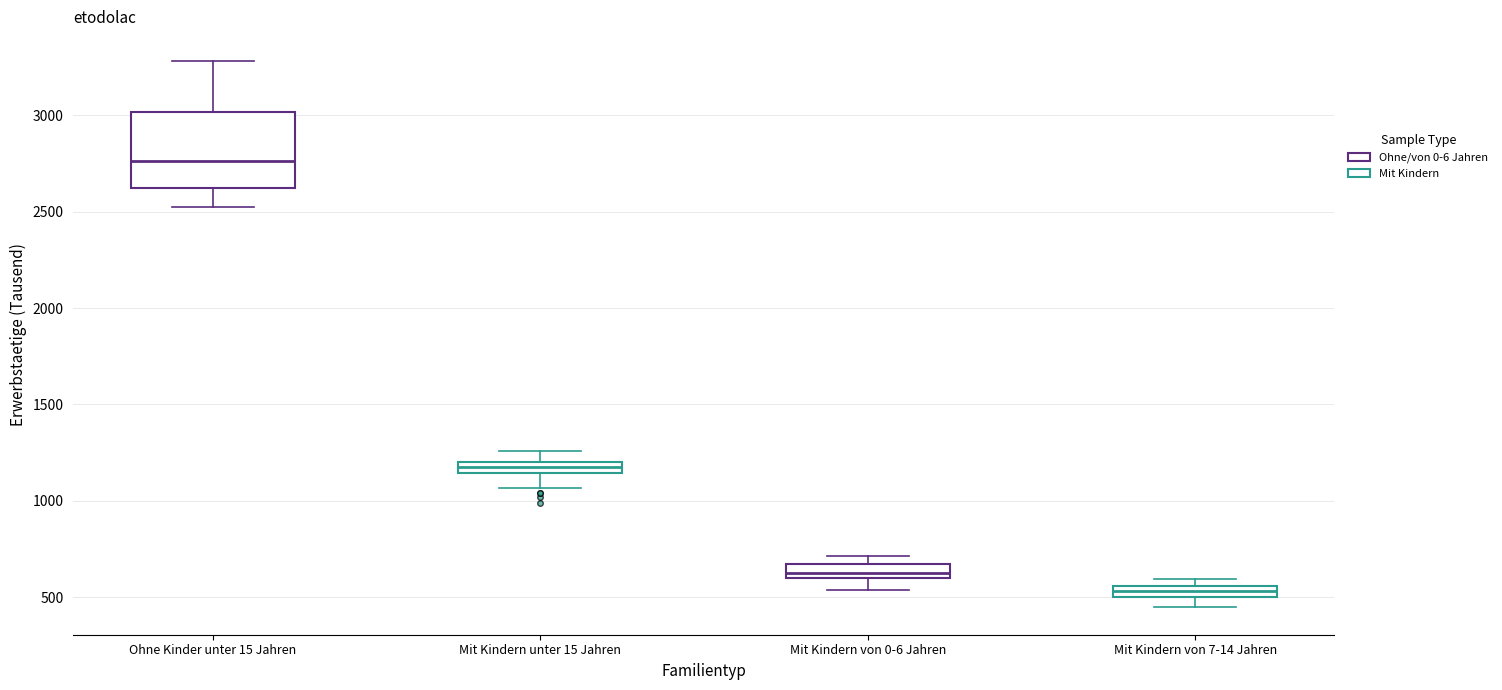

Comparing the boxes themselves (not the whiskers), which one is the tallest?

Ohne Kinder unter 15 Jahren